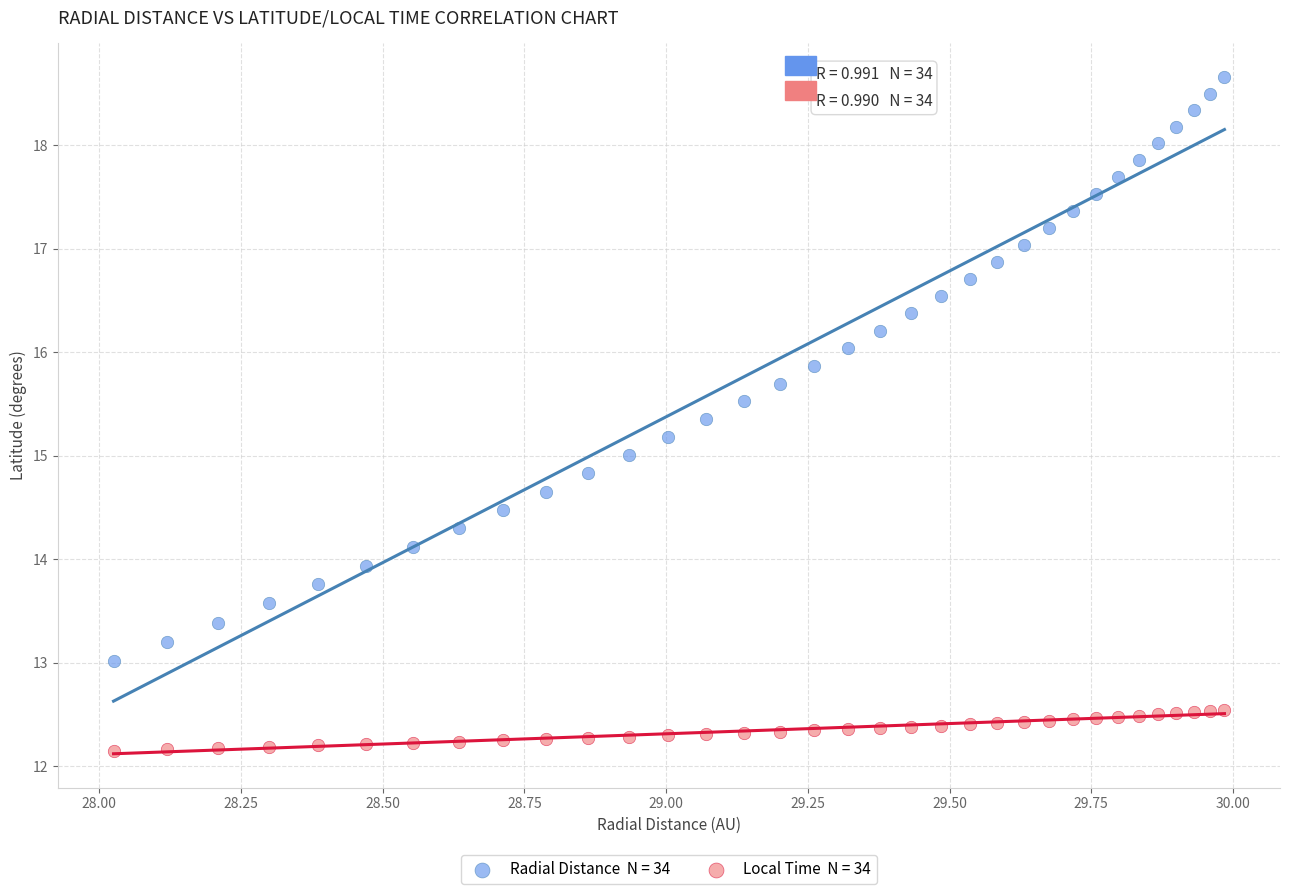

Across all data points, what is the range of X values (max minus min)?

2.0